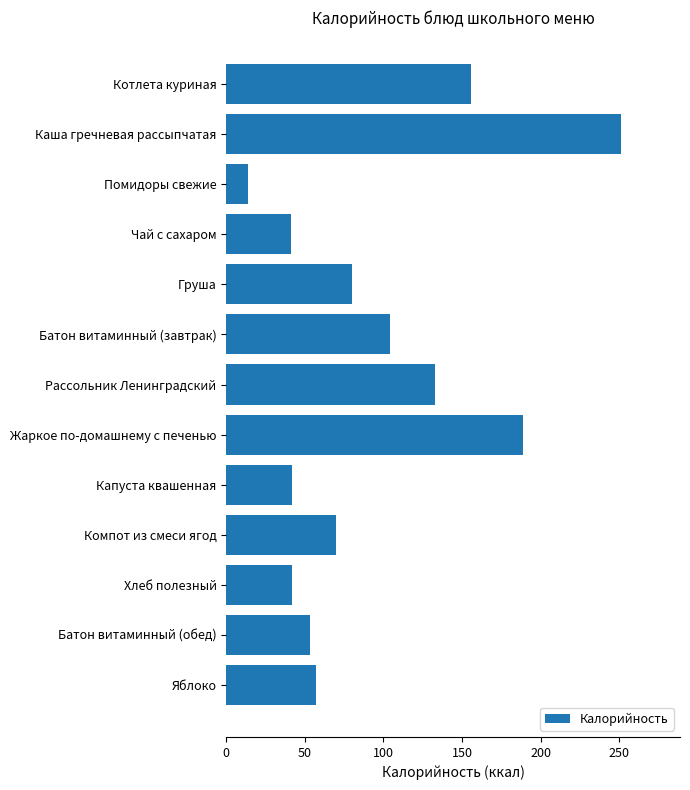

True or false: the data shows 42 at Капуста квашенная.

True